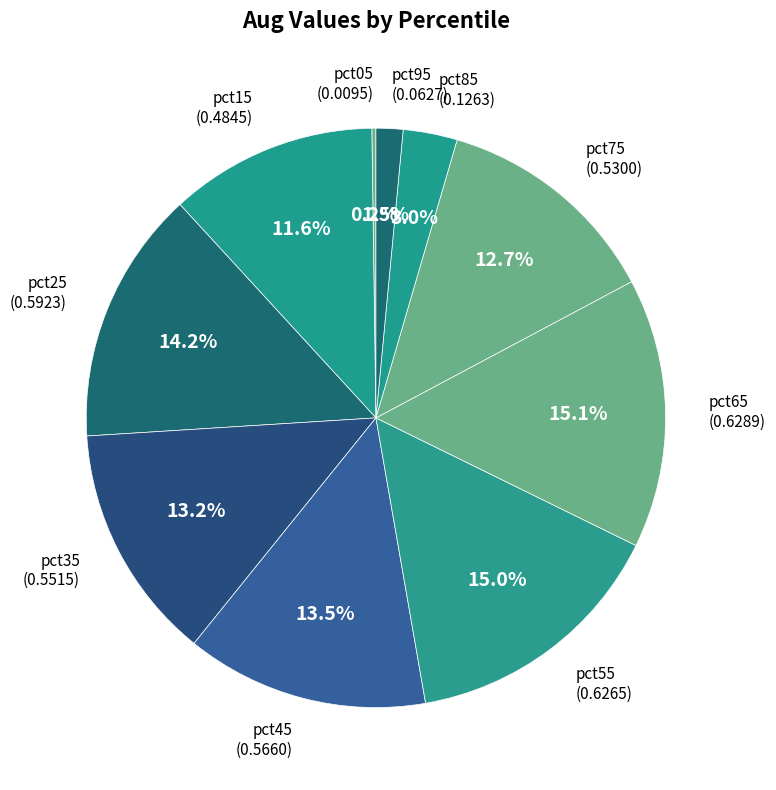

Does pct35 represent more than half of the total?

No